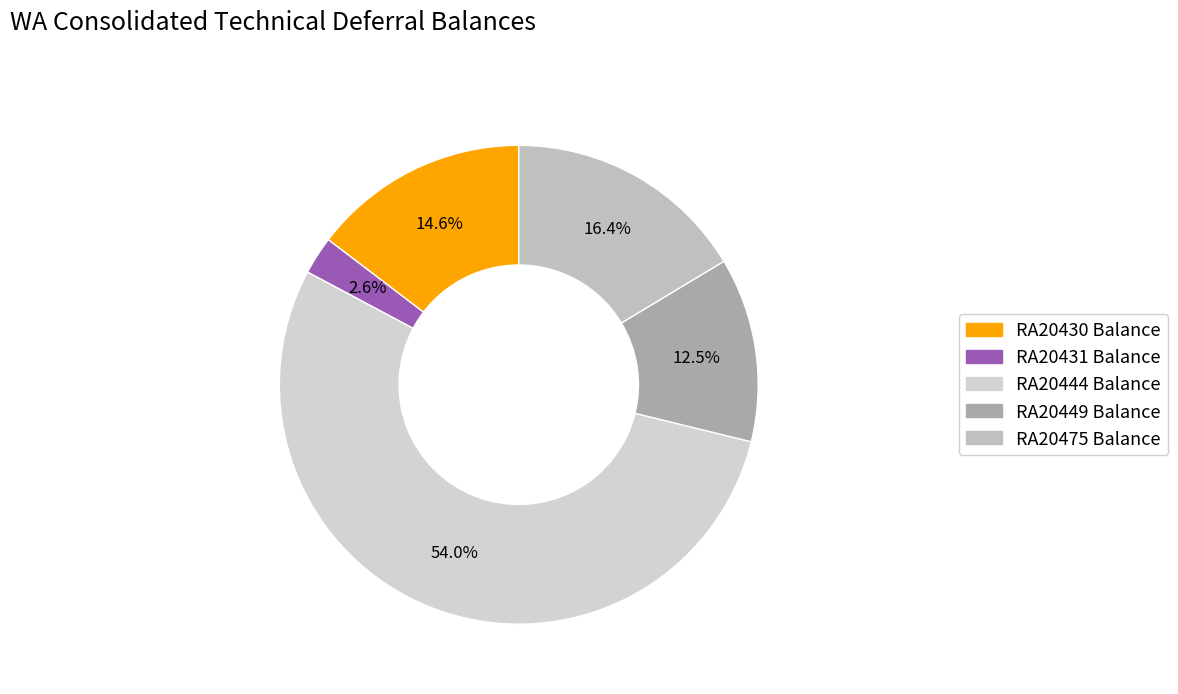

Count the number of slices in the pie.

5